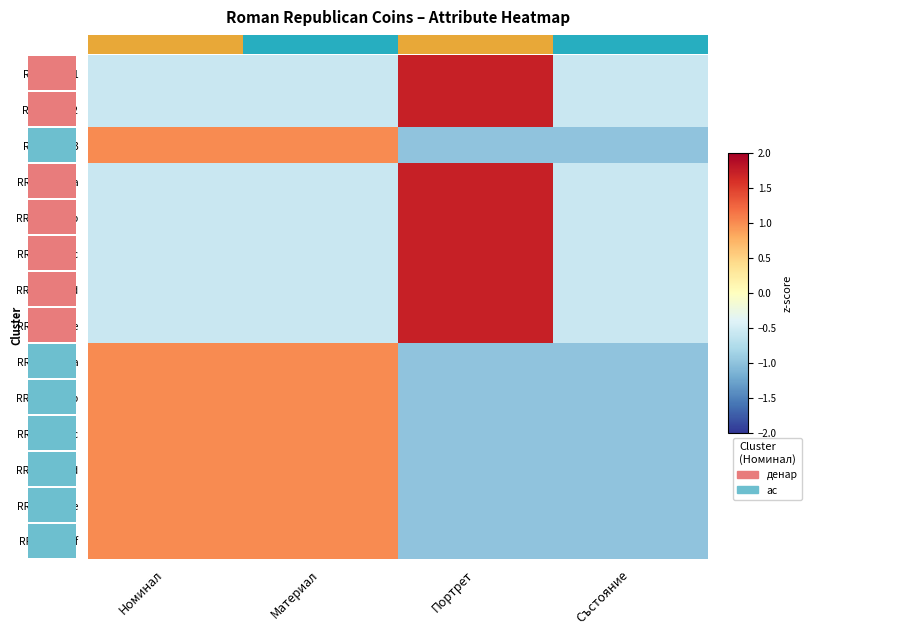

Reading left to right, transcribe all the data shown in this chart.

RRC 350A/1: Номинал=-0.6	Материал=-0.6	Портрет=1.7	Състояние=-0.6
RRC 350A/2: Номинал=-0.6	Материал=-0.6	Портрет=1.7	Състояние=-0.6
RRC 350A/3: Номинал=1.0	Материал=1.0	Портрет=-1.0	Състояние=-1.0
RRC 350A/1a: Номинал=-0.6	Материал=-0.6	Портрет=1.7	Състояние=-0.6
RRC 350A/1b: Номинал=-0.6	Материал=-0.6	Портрет=1.7	Състояние=-0.6
RRC 350A/1c: Номинал=-0.6	Материал=-0.6	Портрет=1.7	Състояние=-0.6
RRC 350A/1d: Номинал=-0.6	Материал=-0.6	Портрет=1.7	Състояние=-0.6
RRC 350A/1e: Номинал=-0.6	Материал=-0.6	Портрет=1.7	Състояние=-0.6
RRC 350A/3a: Номинал=1.0	Материал=1.0	Портрет=-1.0	Състояние=-1.0
RRC 350A/3b: Номинал=1.0	Материал=1.0	Портрет=-1.0	Състояние=-1.0
RRC 350A/3c: Номинал=1.0	Материал=1.0	Портрет=-1.0	Състояние=-1.0
RRC 350A/3d: Номинал=1.0	Материал=1.0	Портрет=-1.0	Състояние=-1.0
RRC 350A/3e: Номинал=1.0	Материал=1.0	Портрет=-1.0	Състояние=-1.0
RRC 350A/3f: Номинал=1.0	Материал=1.0	Портрет=-1.0	Състояние=-1.0